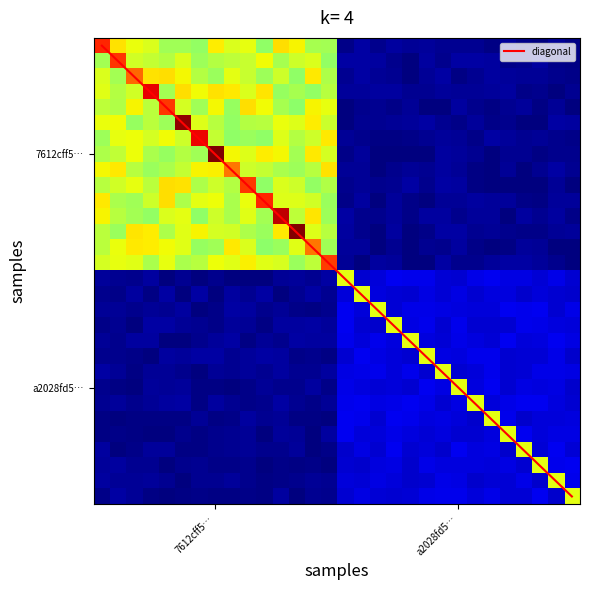

What is the difference between the highest and lowest values at 26?

92.3